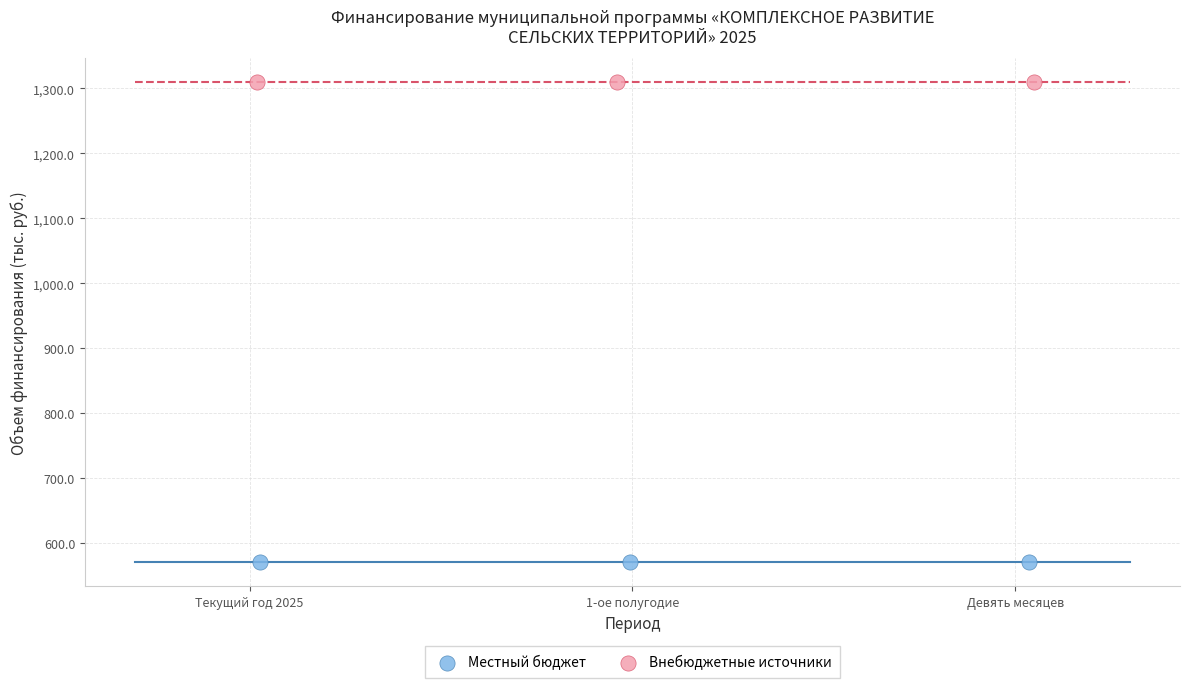

Which series reaches the maximum Y coordinate?

Внебюджетные источники